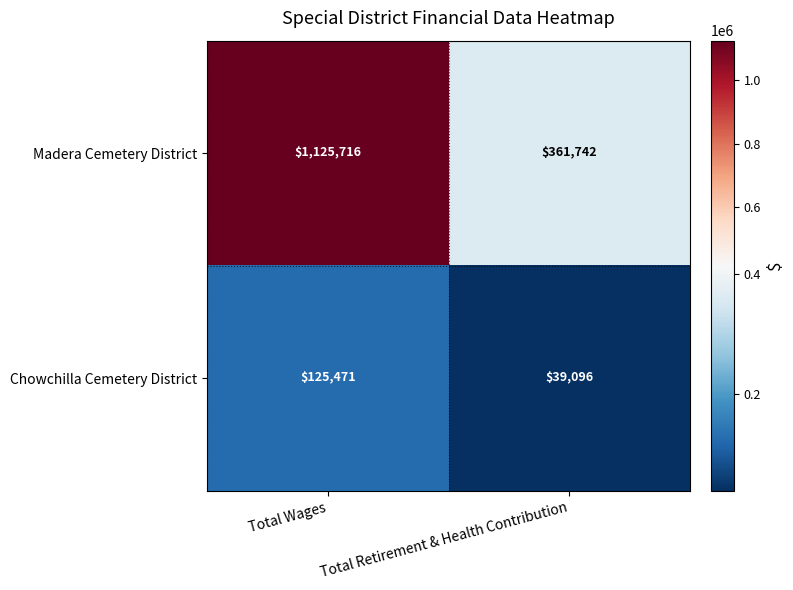

At how many categories does at least one series exceed 295565?

2